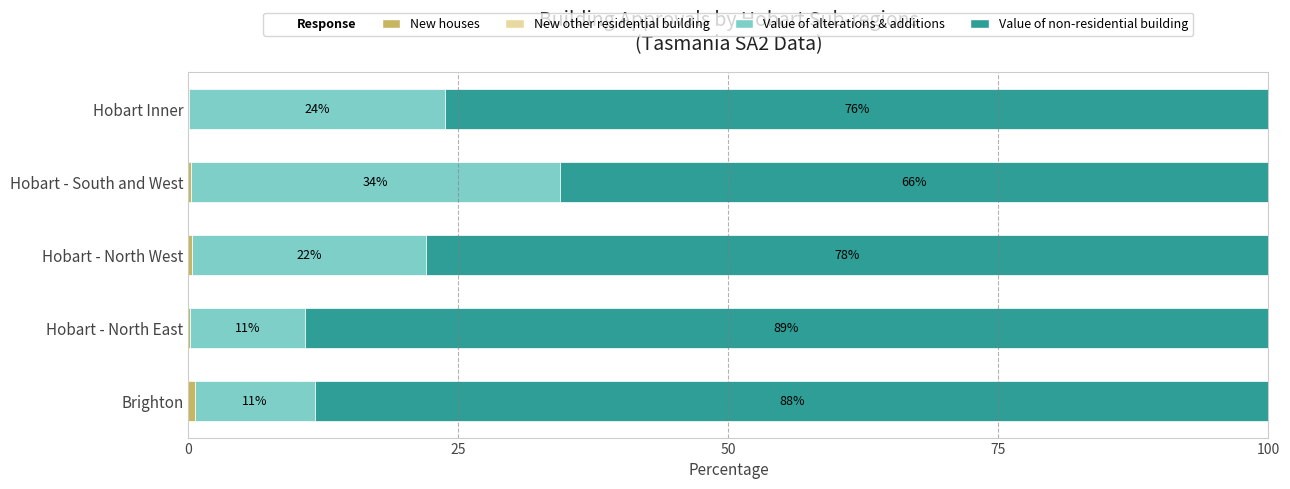

What is the total value across all series at Hobart - North East?

100.0